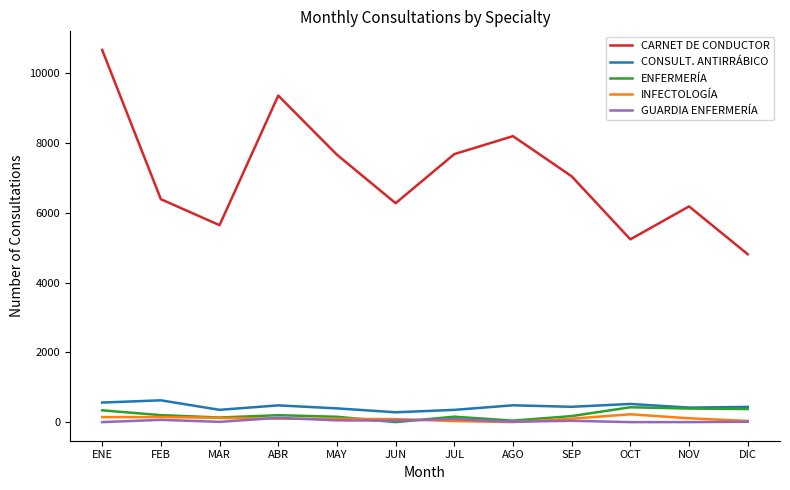

How many lines are shown in the chart?

5